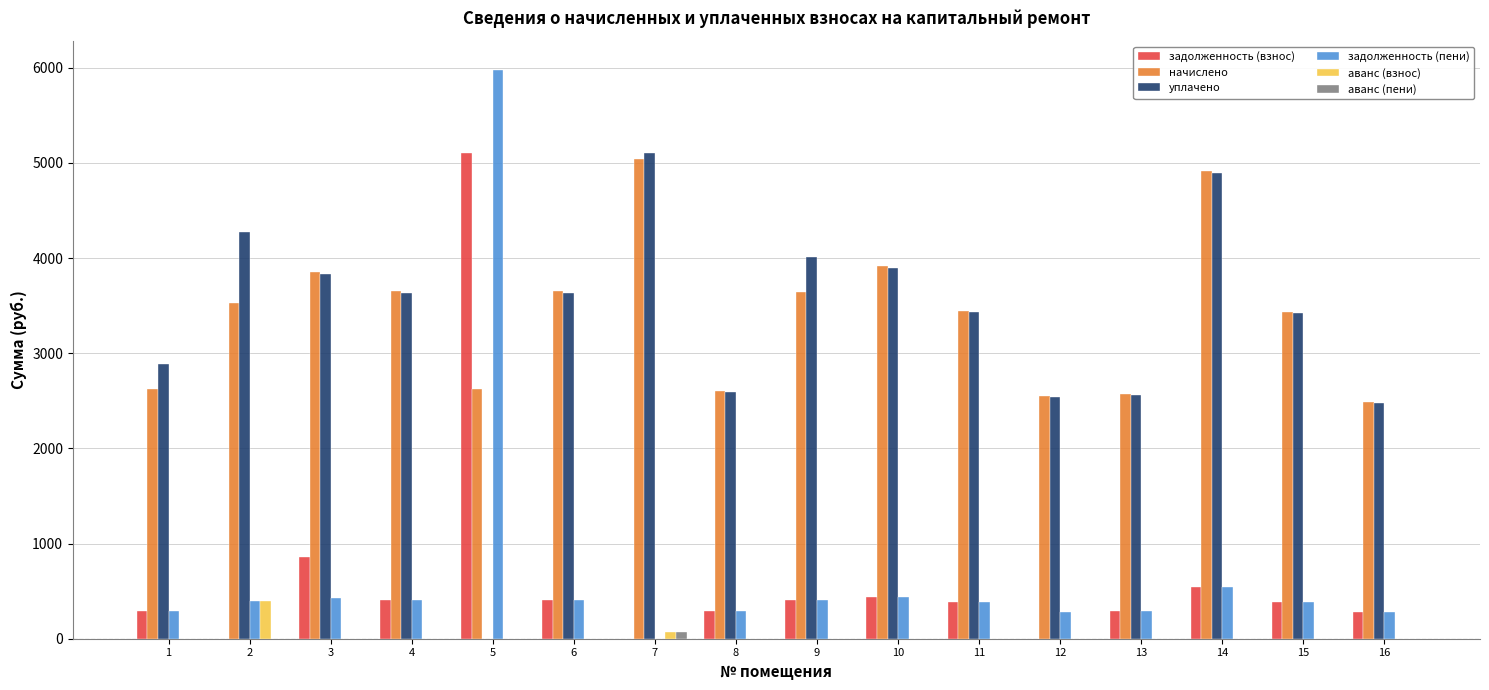

At which label is задолженность (пени) closest to 2990?

14